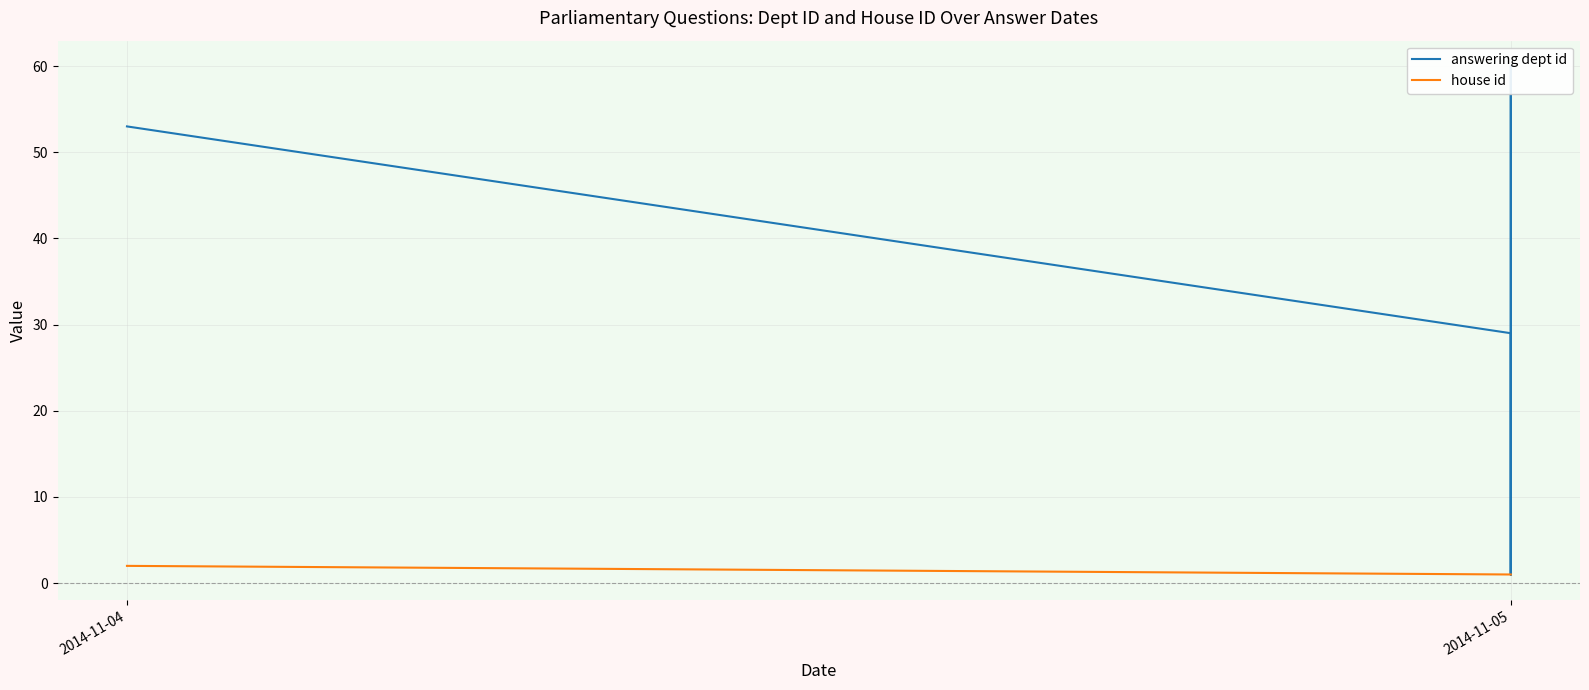

What is the sum of all answering dept id values?

227